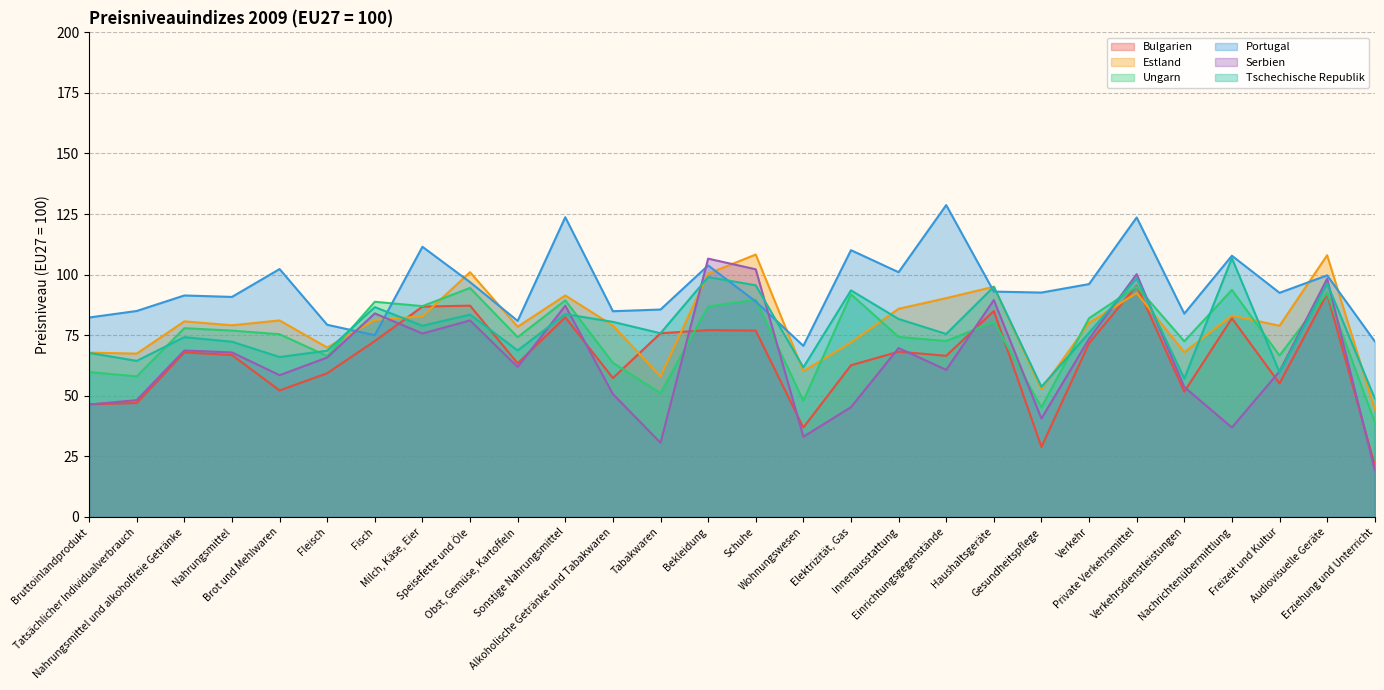

What is the label of the 20th point from the left?

Haushaltsgeräte